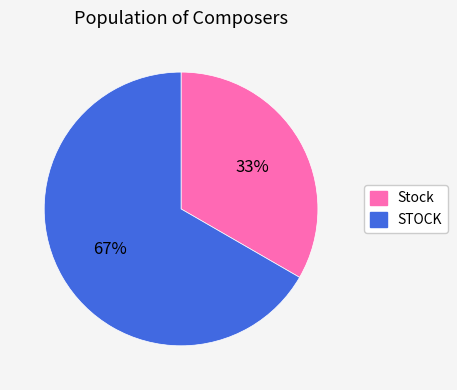

What is the smallest slice in the pie chart?

Stock